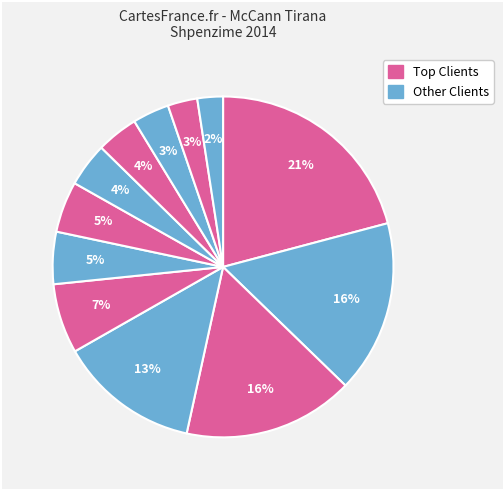

How many slices are in this pie chart?

12